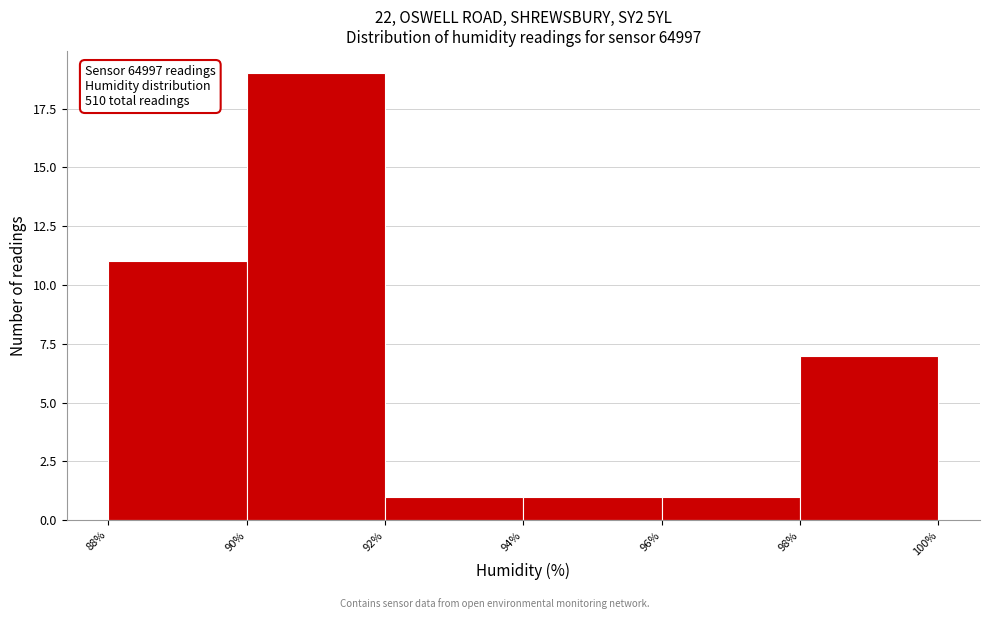

Which range on the x-axis has the tallest bar?

90% to 92%